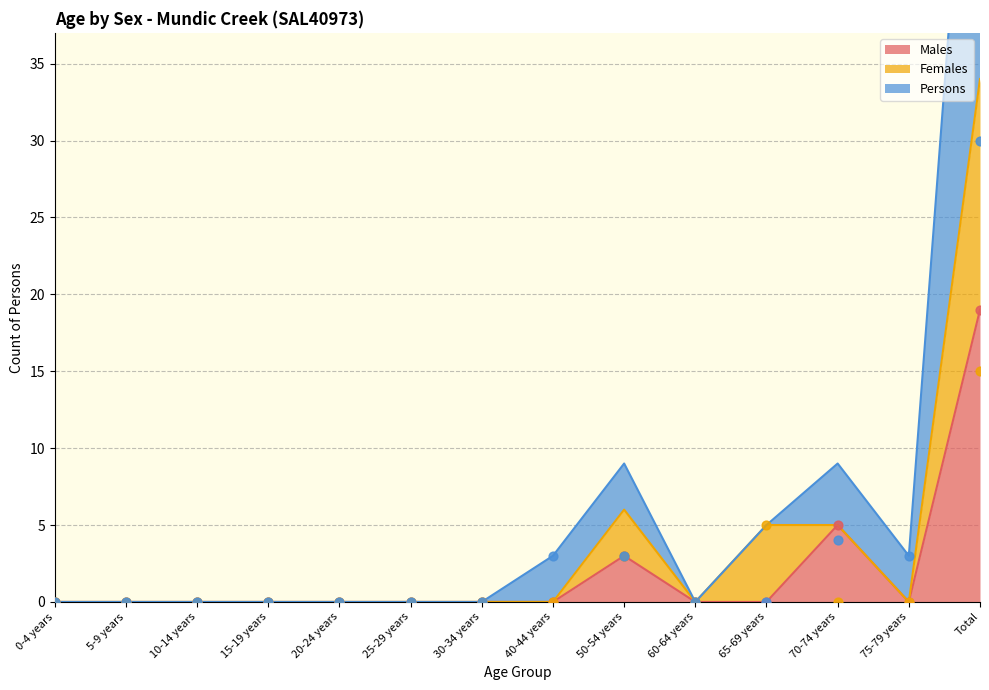

Which series contains the lowest Y value?

Males